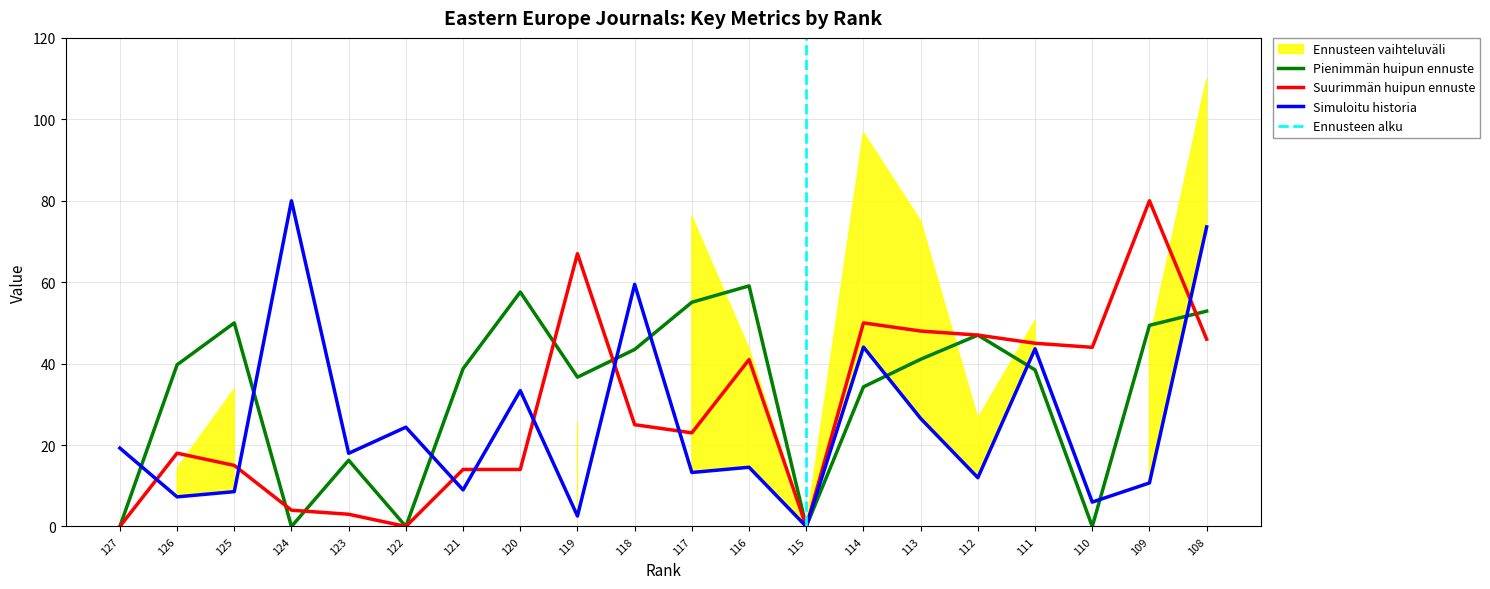

How many interior local valleys does the Total Refs. series have?

8